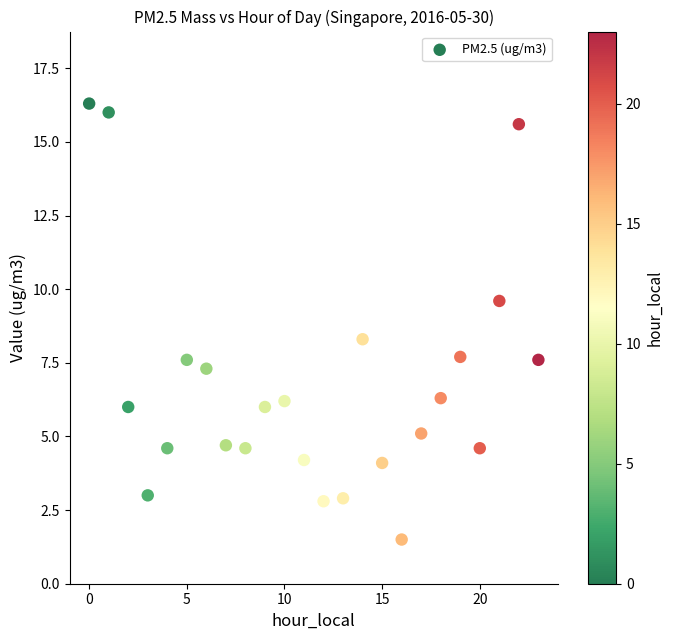

What is the range of Y values (max minus min)?

14.8